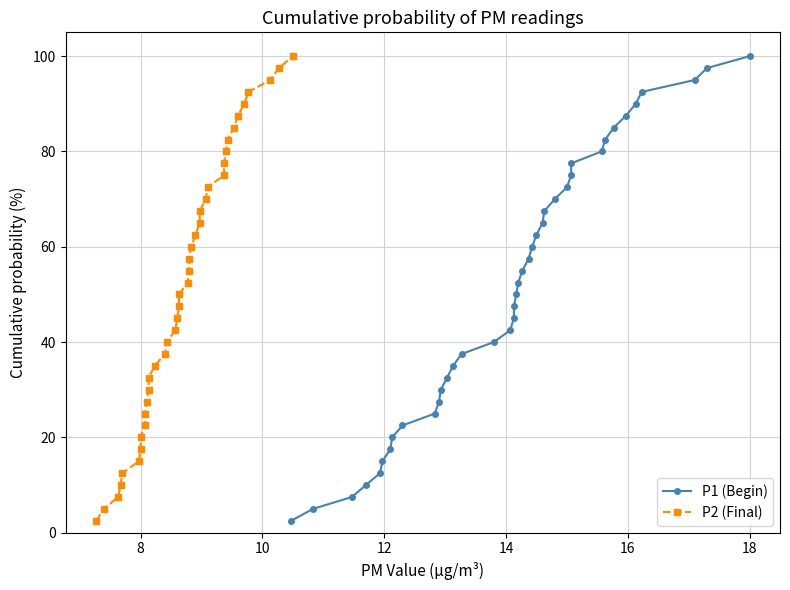

Reading left to right, what are all the values shown in this chart?

P1 (Begin): 2.5	5.0	7.5	10.0	12.5	15.0	17.5	20.0	22.5	25.0	27.5	30.0	32.5	35.0	37.5	40.0	42.5	45.0	47.5	50.0	52.5	55.0	57.5	60.0	62.5	65.0	67.5	70.0	72.5	75.0	77.5	80.0	82.5	85.0	87.5	90.0	92.5	95.0	97.5	100.0
P2 (Final): 2.5	5.0	7.5	10.0	12.5	15.0	17.5	20.0	22.5	25.0	27.5	30.0	32.5	35.0	37.5	40.0	42.5	45.0	47.5	50.0	52.5	55.0	57.5	60.0	62.5	65.0	67.5	70.0	72.5	75.0	77.5	80.0	82.5	85.0	87.5	90.0	92.5	95.0	97.5	100.0